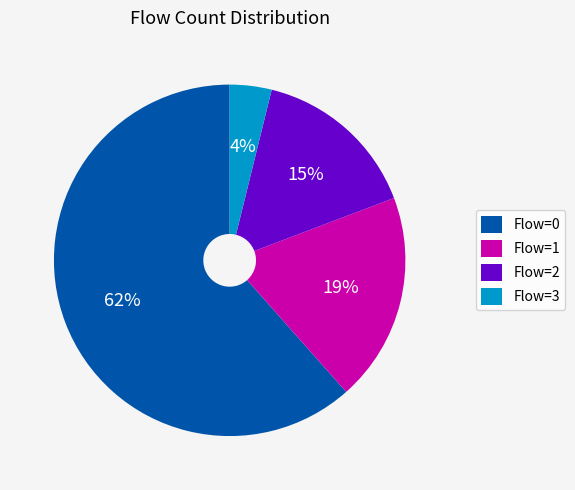

Does any single category account for the majority?

Yes